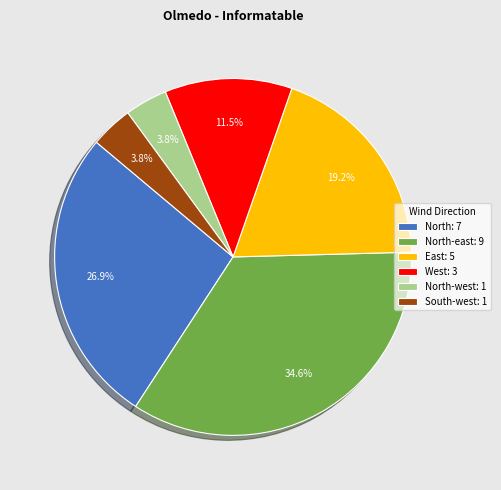

Is West: 3 the majority of the pie?

No